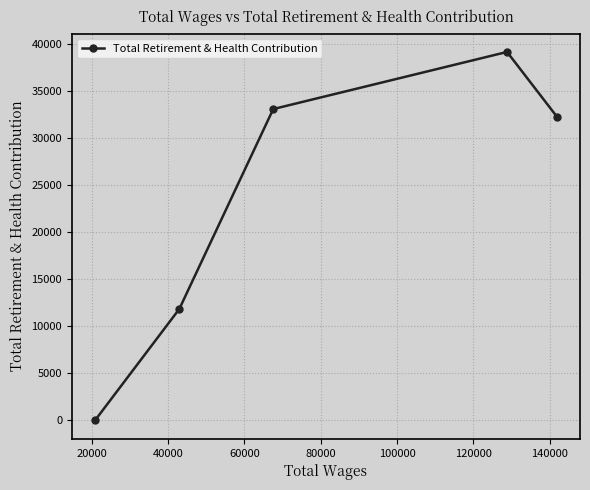

What is the greatest value displayed?

39188